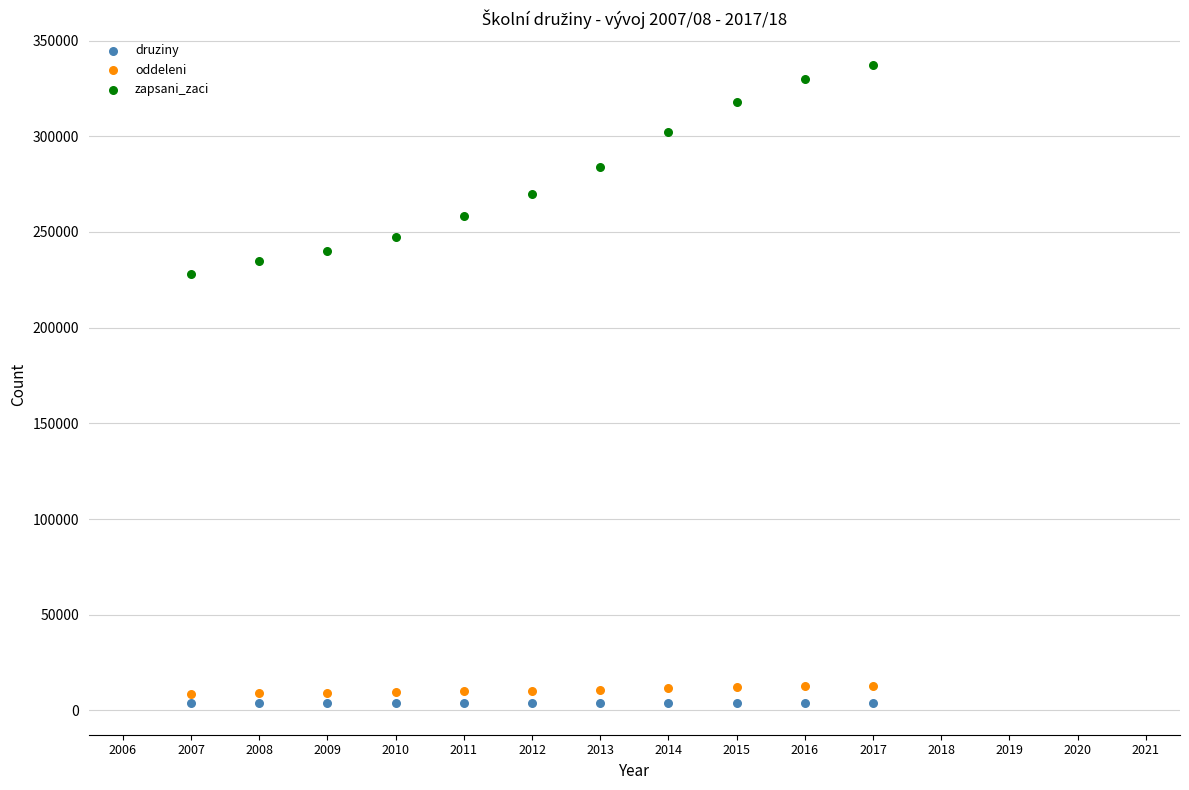

What is the X range (max minus min) for the scatter plot?

10